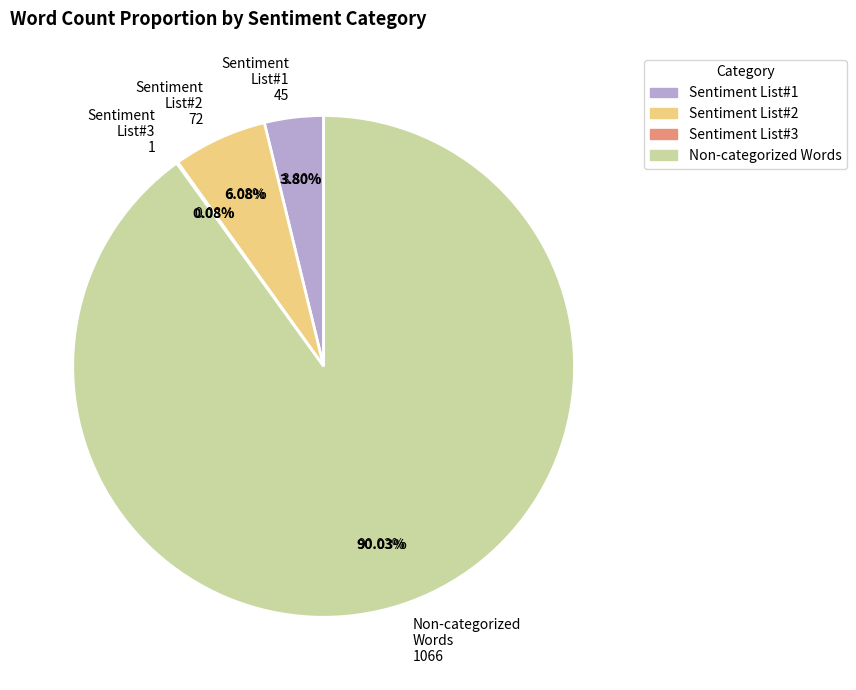

What is the change in value from Words in Sentiment List#1 to Words in Sentiment List#2?

+27